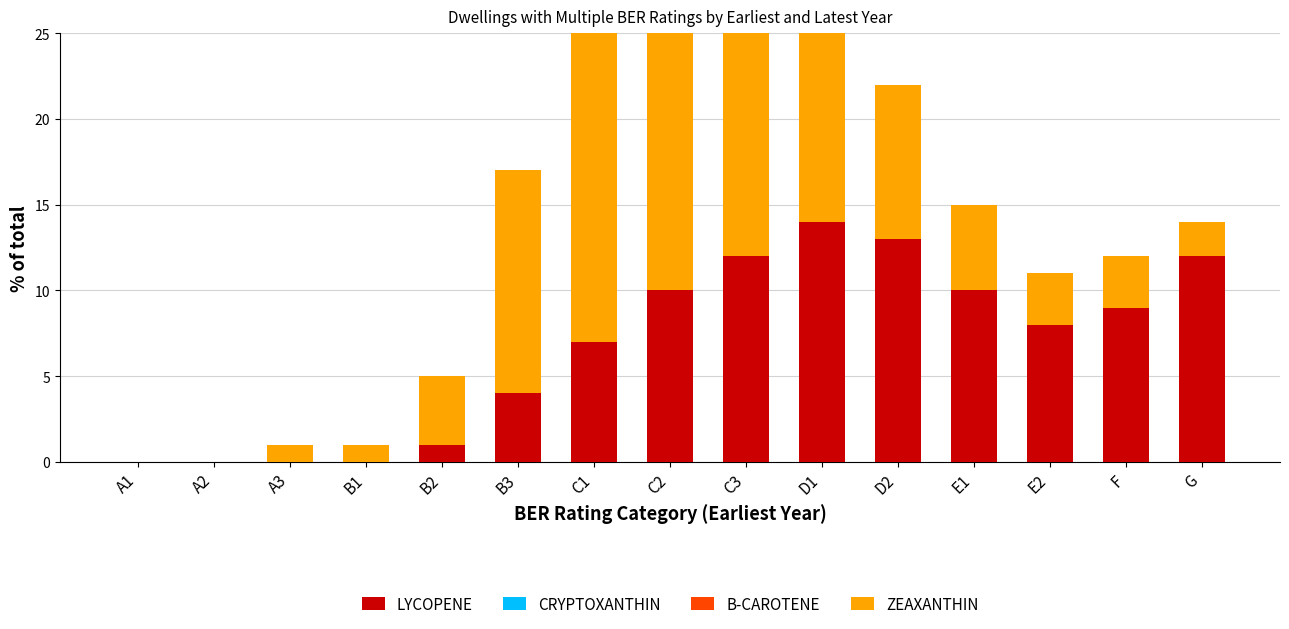

Is it true that LYCOPENE equals 10 at C2?

True